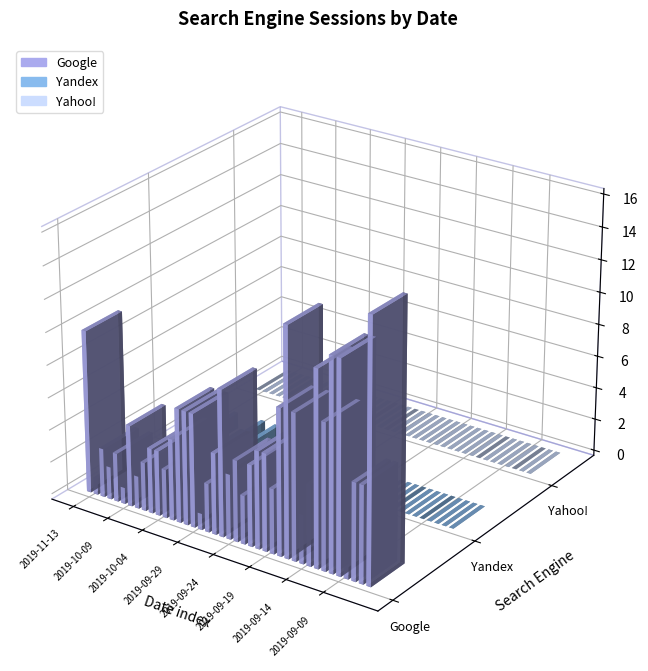

What position from the left is 2019-10-03?

12